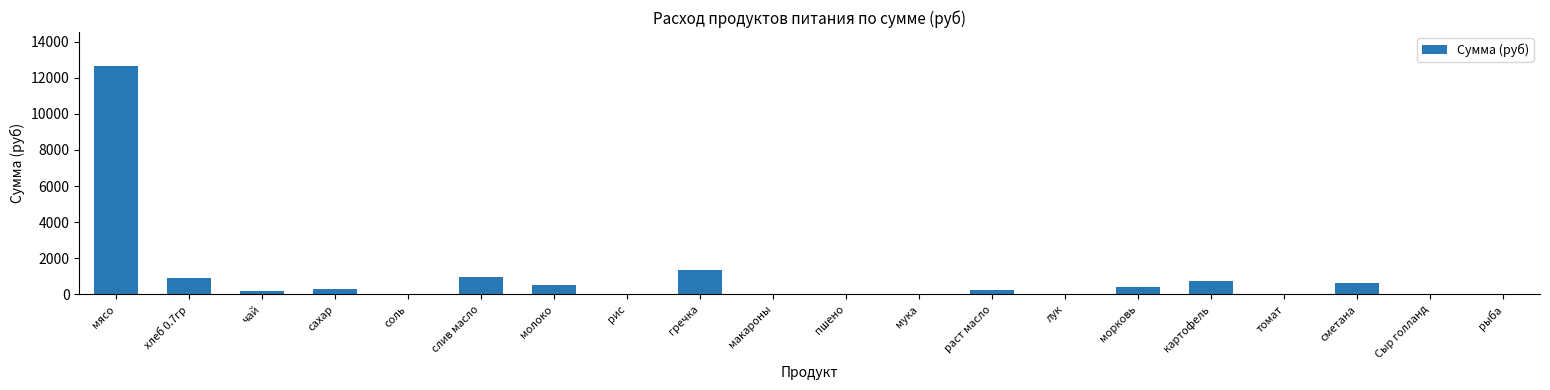

What is the greatest value displayed?

12635.0